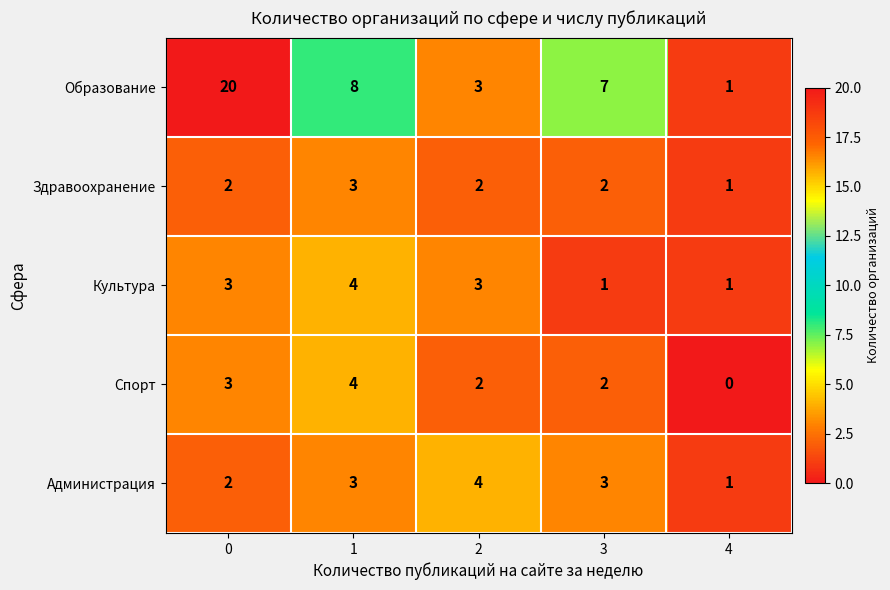

What is the difference between the maximum and minimum values in the Спорт series?

4